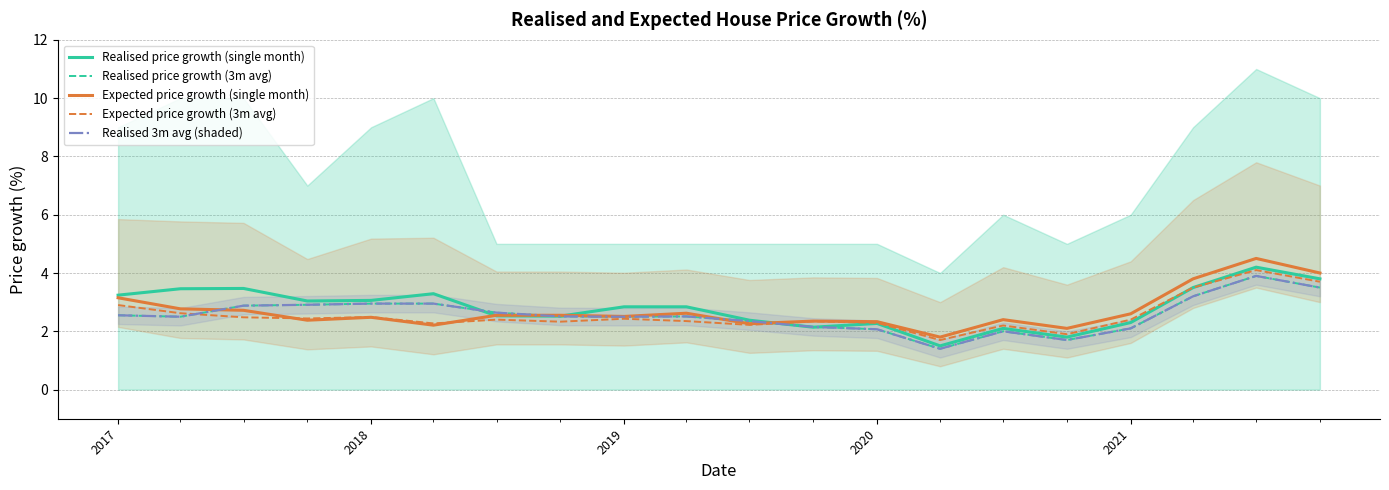

Between which two adjacent categories do Realised price growth (3m avg) and Expected price growth (3m avg) first intersect?

2017 and 2018